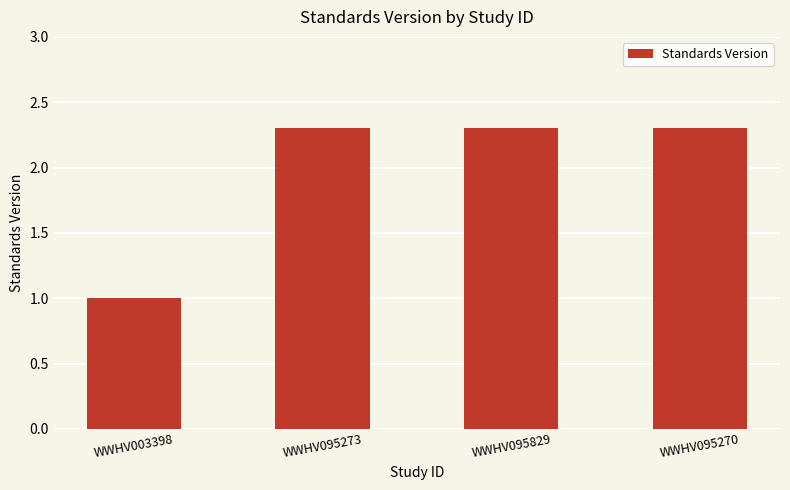

What is the difference between the values at WWHV003398 and WWHV095829?

1.3